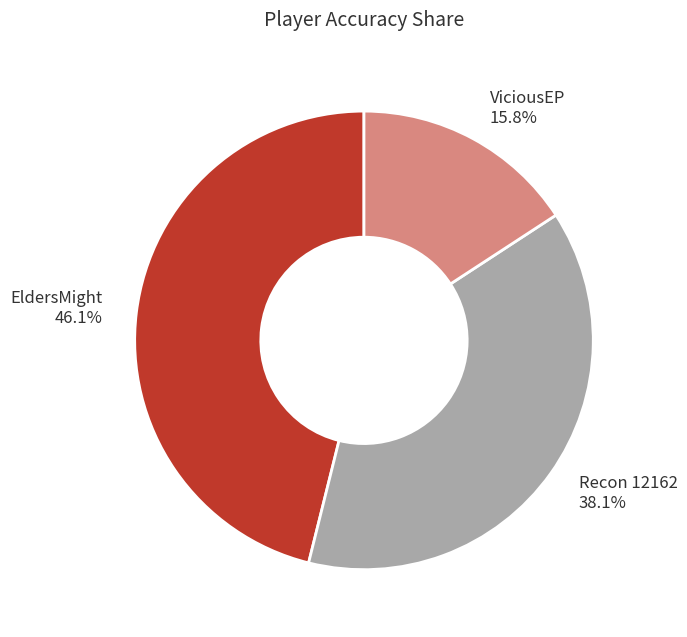

Which has a higher value, EldersMight or ViciousEP?

EldersMight